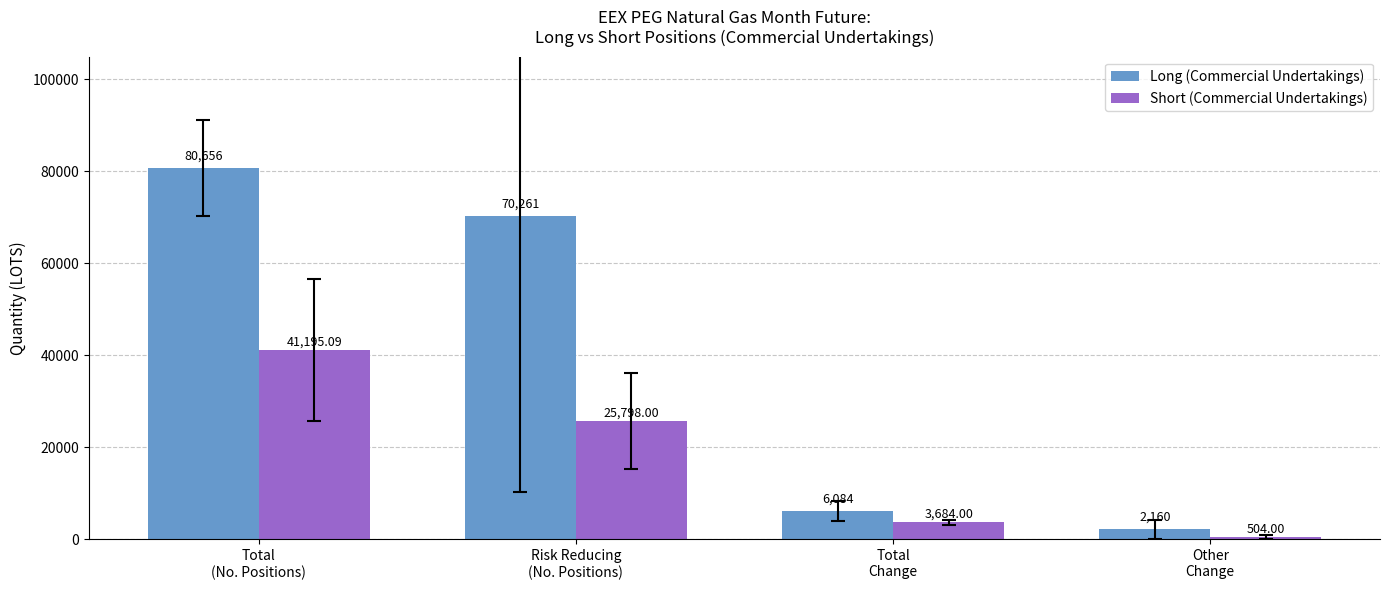

Which series has the largest range (max minus min)?

Long (Commercial Undertakings)